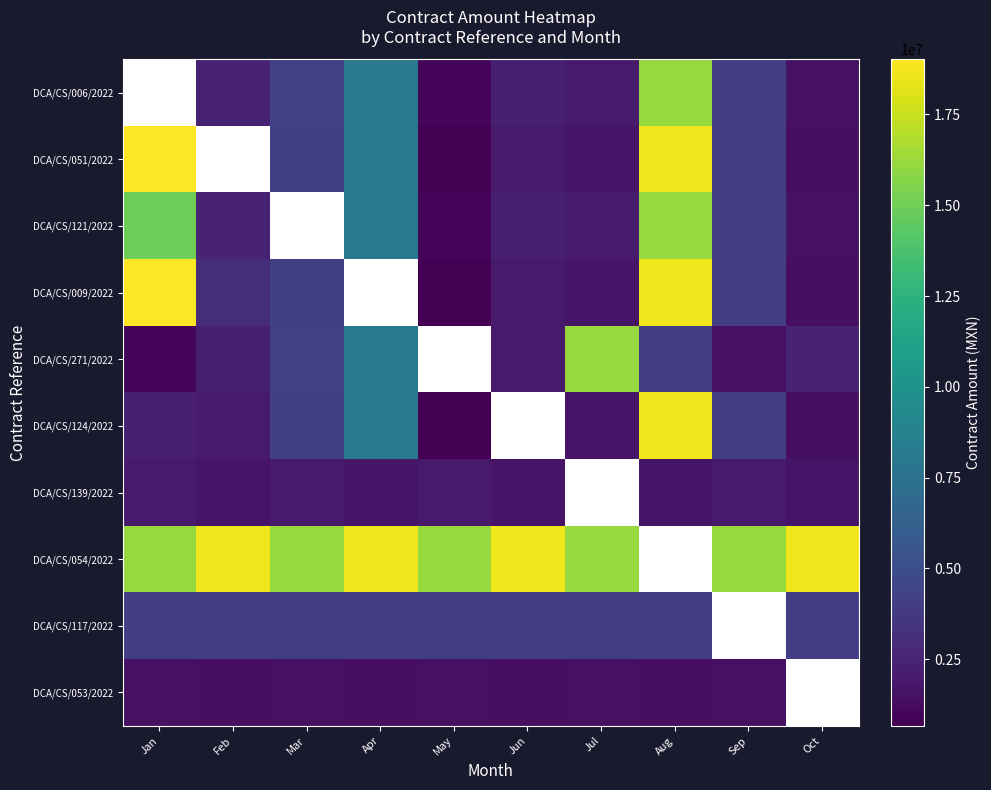

The DCA/CS/009/2022 series shows 3079916.2 at Feb. True or false?

True